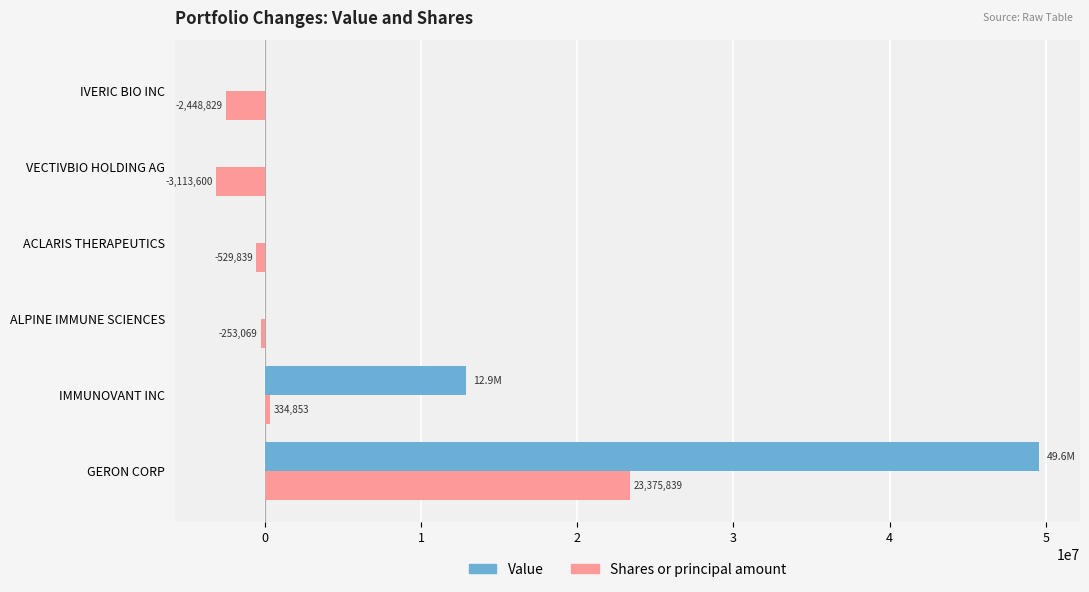

What is the total value across all series at IMMUNOVANT INC?

13189859